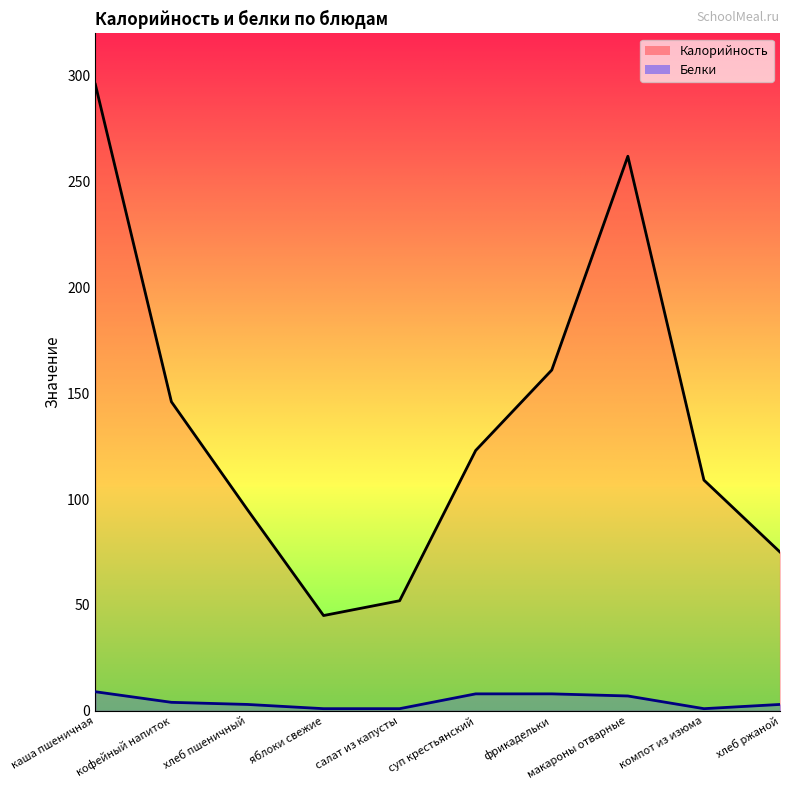

Reading right to left, extract all data points from this chart.

Калорийность: 75	109	262	161	123	52	45	95	146	296
Белки: 3	1	7	8	8	1	1	3	4	9